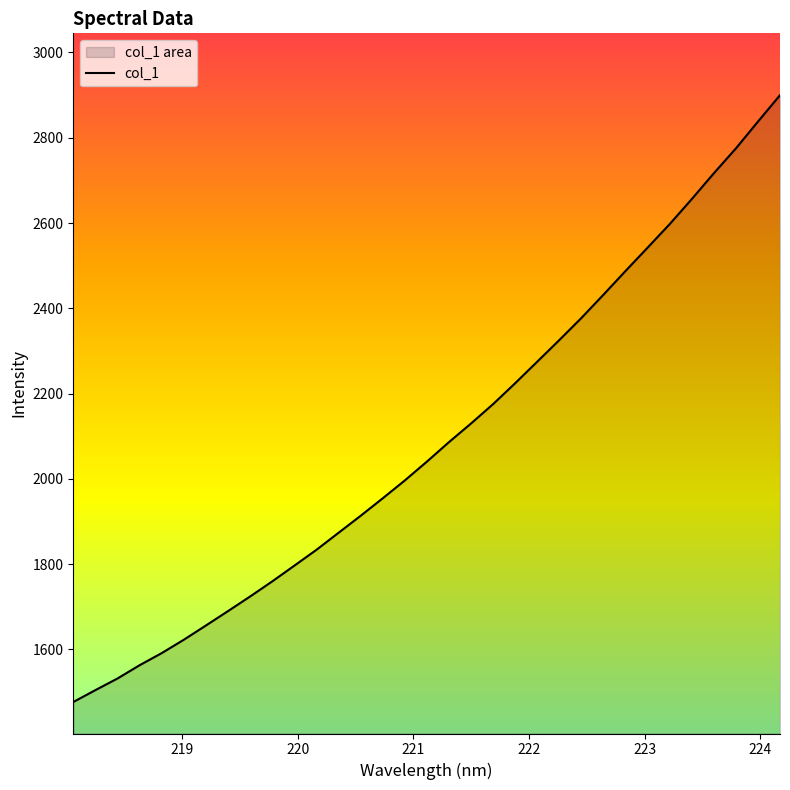

What is the minimum value shown in the chart?

1476.7